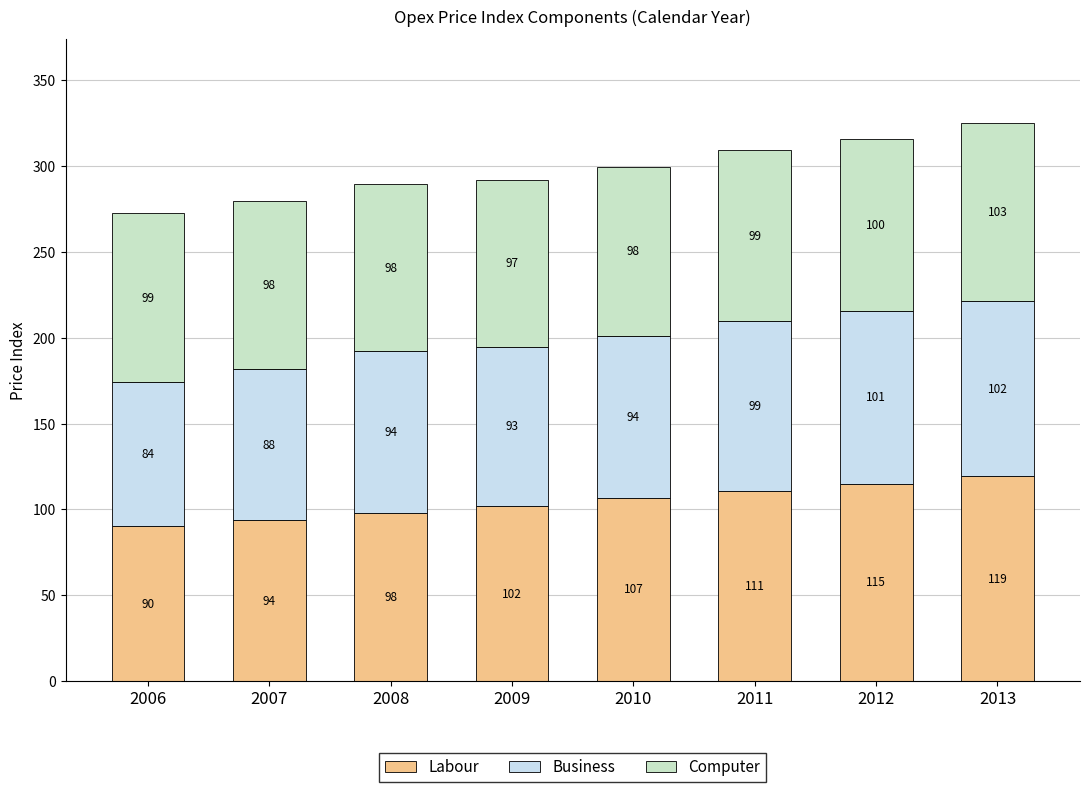

The value of Labour at 2009 is 102.0. True or false?

True